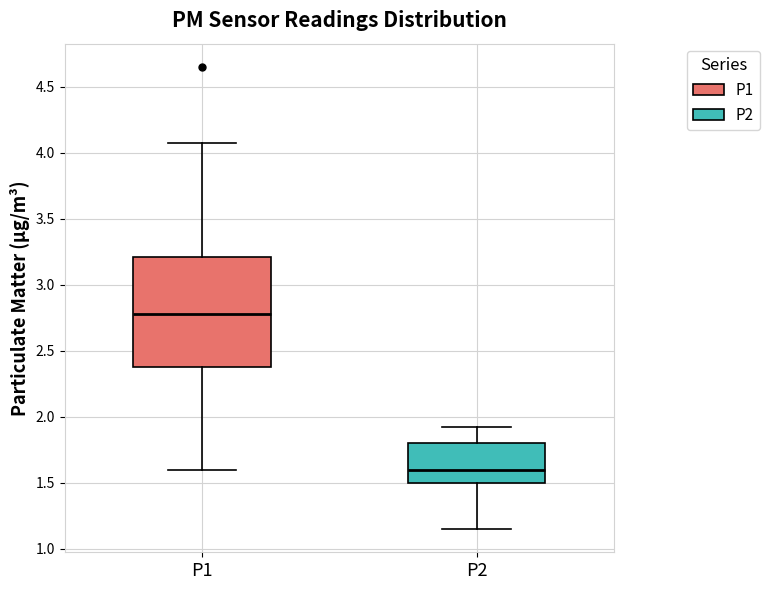

Which box's median line is the lowest?

P2